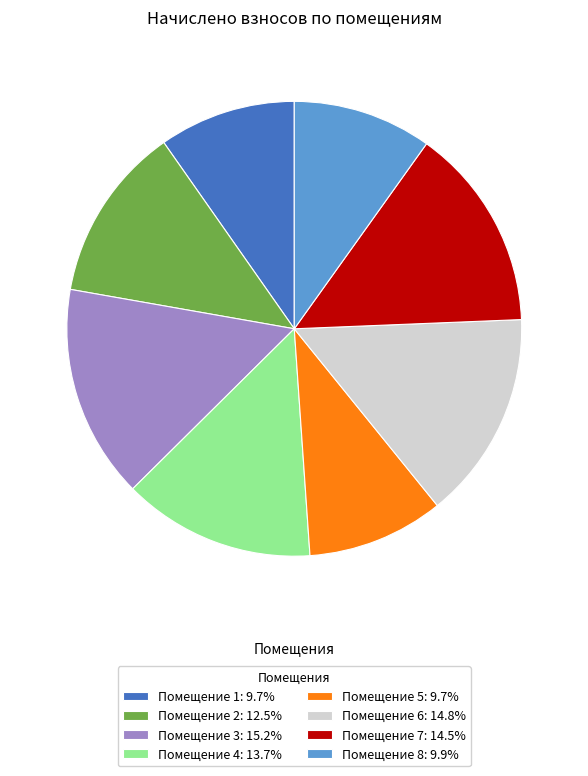

Is there a majority slice in this chart?

No